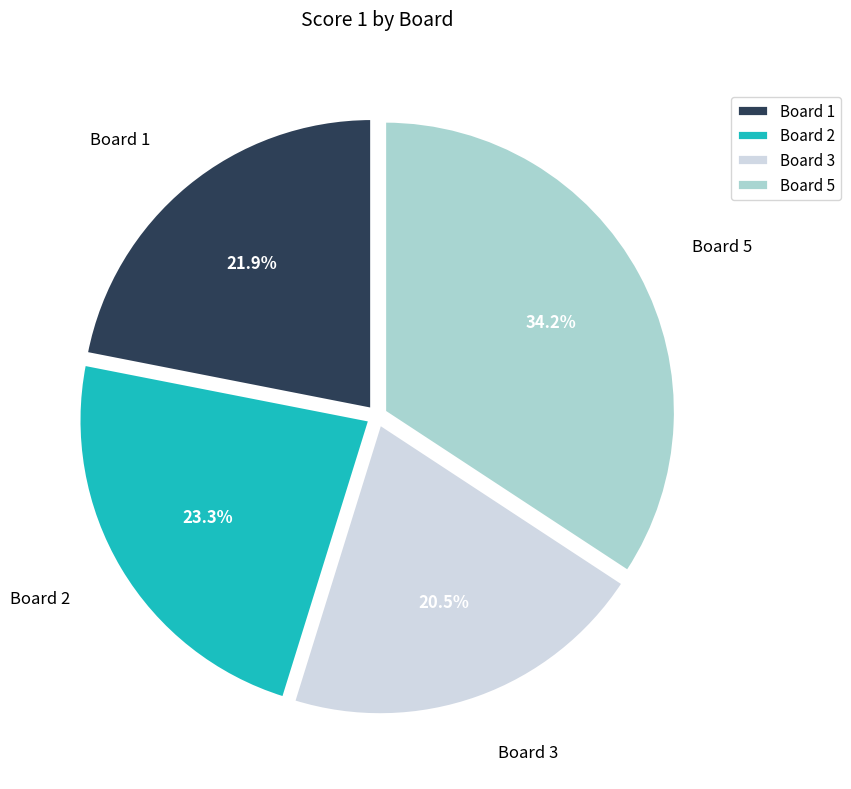

Which category has the biggest portion of the pie?

Board 5